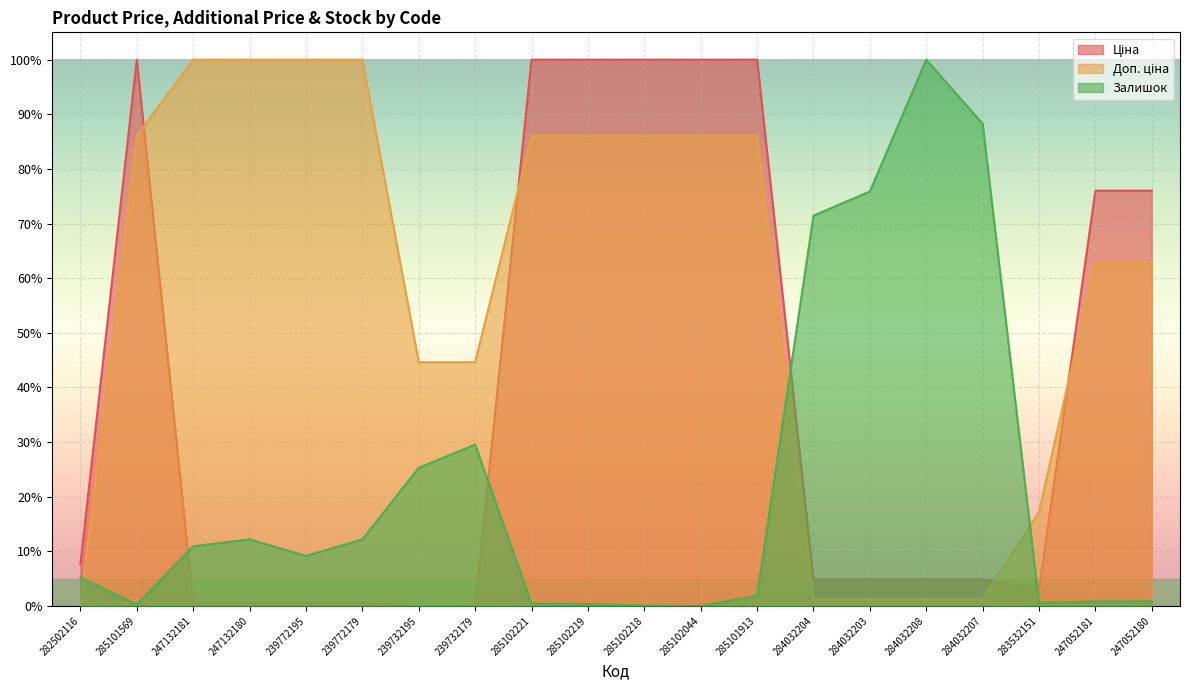

What is the average value of the Ціна series?

39.2